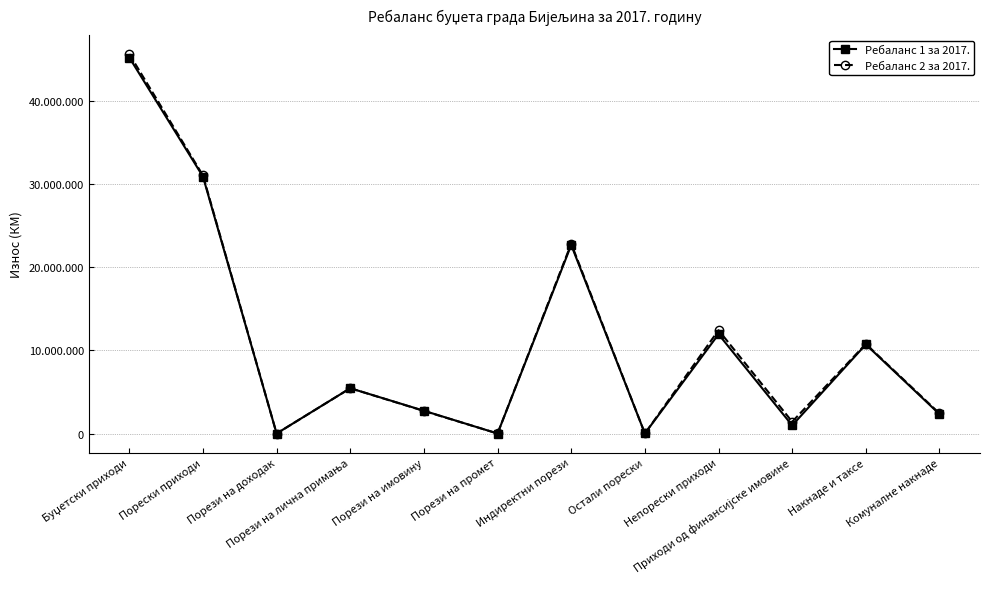

Which category has the lowest value in the Ребаланс 2 за 2017. series?

Порези на доходак